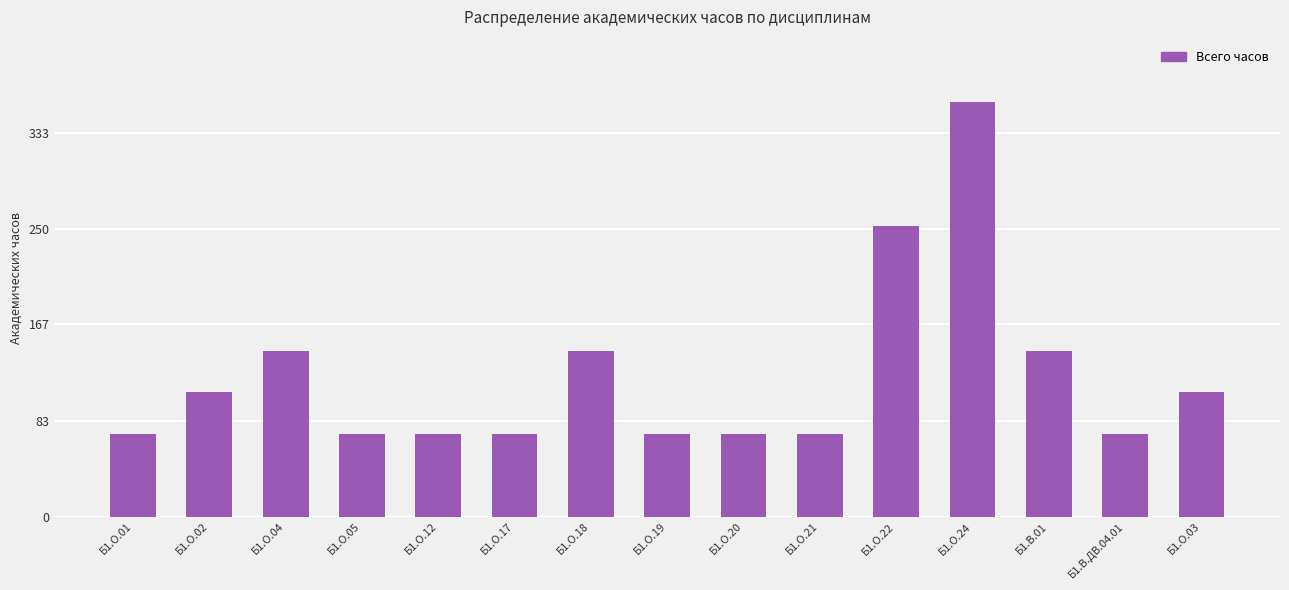

What is the change in value from Б1.О.04 to Б1.О.22?

+108